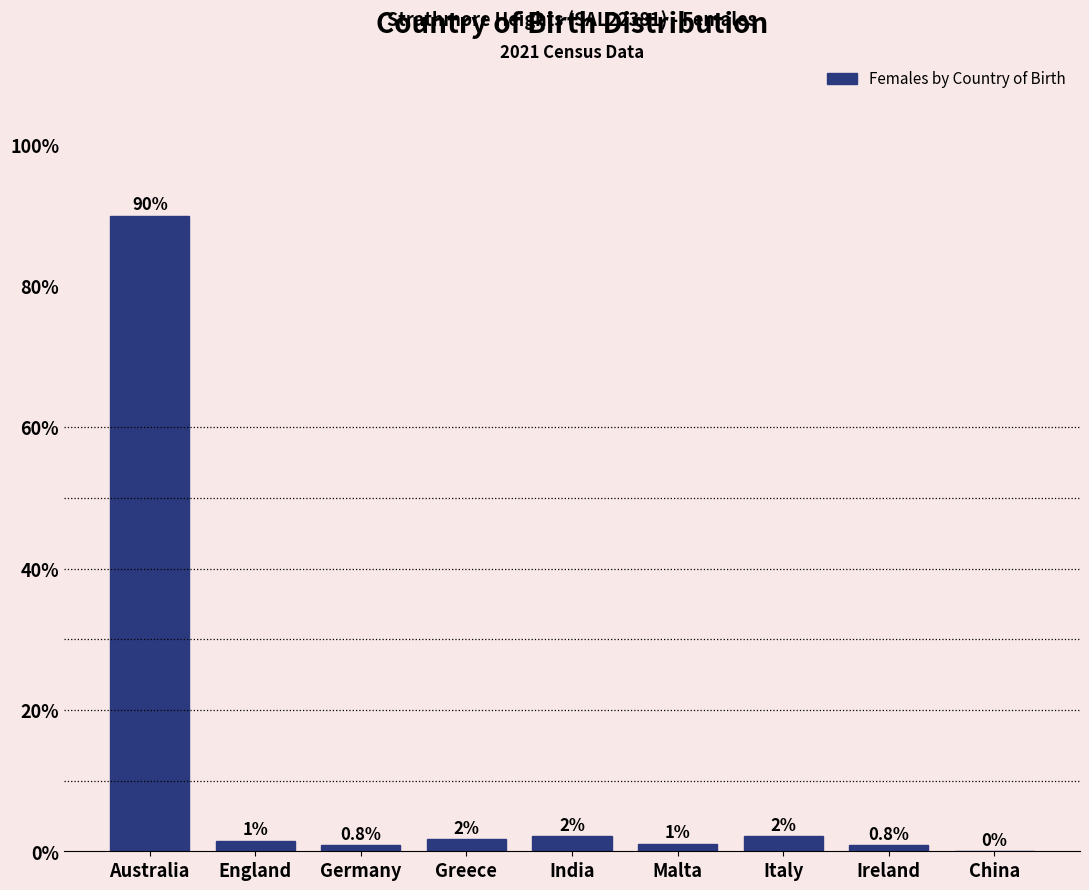

What is the sum of all values?

100.0